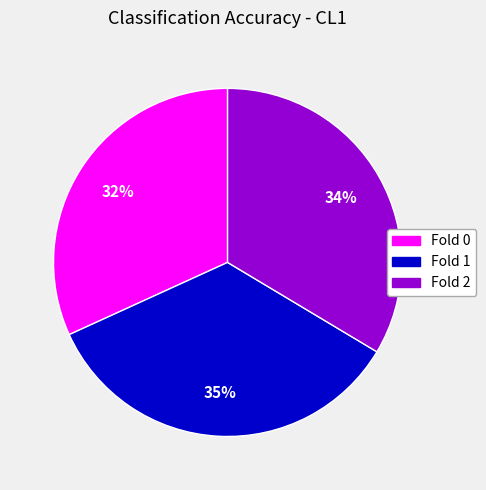

Is the sum of Fold 0 and Fold 2 greater than half?

Yes